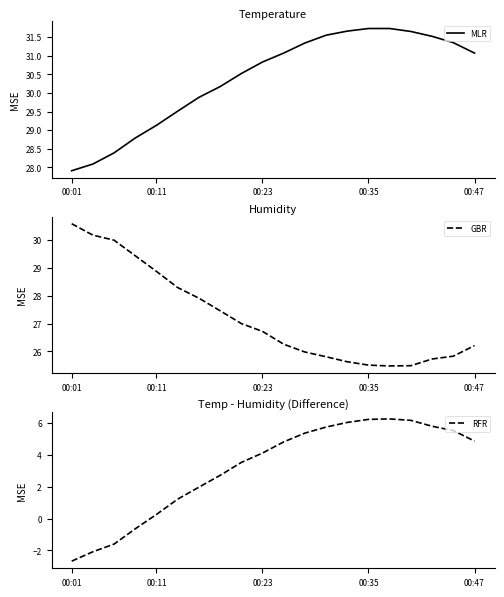

How many categories are shown in the chart?

20